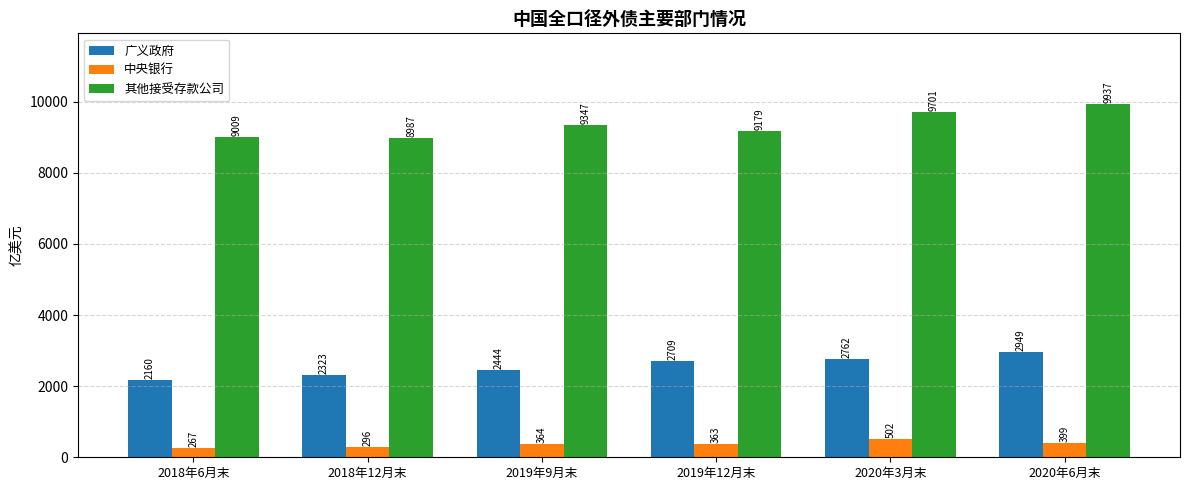

At which category is the sum across all series the highest?

2020年6月末